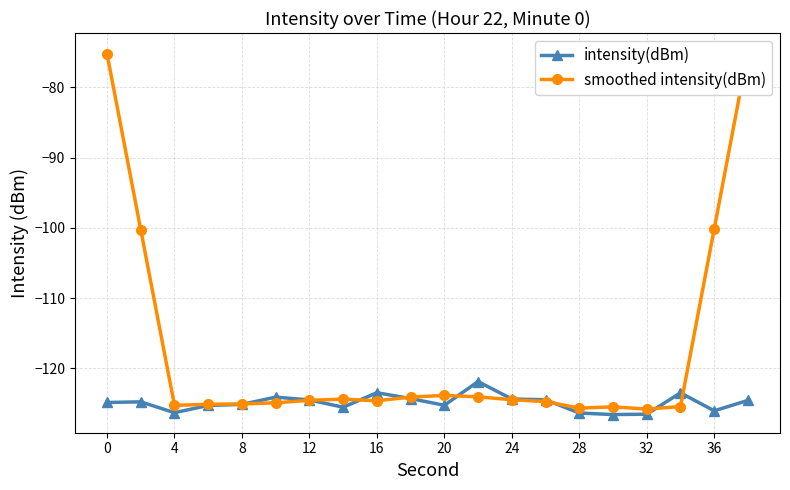

What is the average value of the intensity(dBm) series?

-124.9